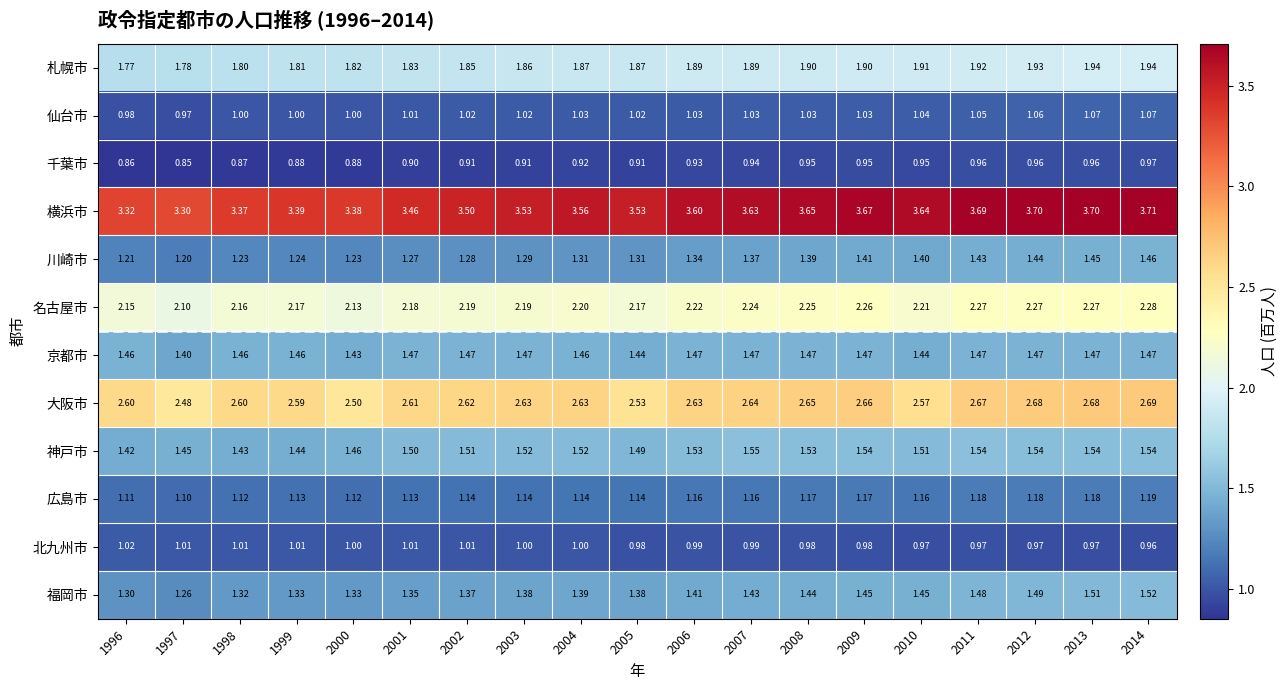

At 1998, list the series in order from smallest to largest.

千葉市, 仙台市, 北九州市, 広島市, 川崎市, 福岡市, 神戸市, 京都市, 札幌市, 名古屋市, 大阪市, 横浜市